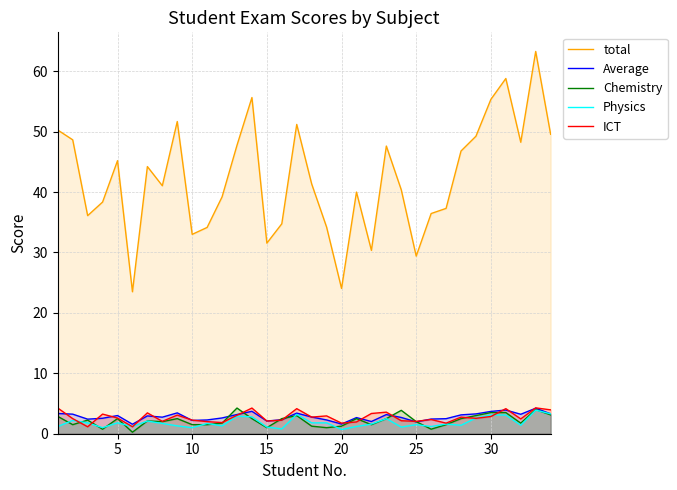

What is the average value of the total series?

42.3